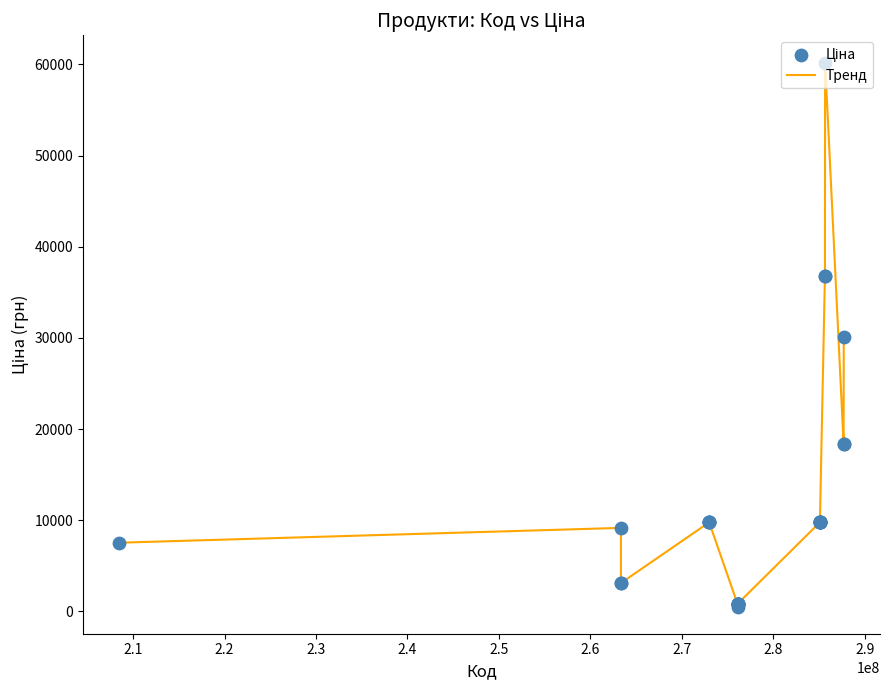

What is the greatest value displayed?

60205.6